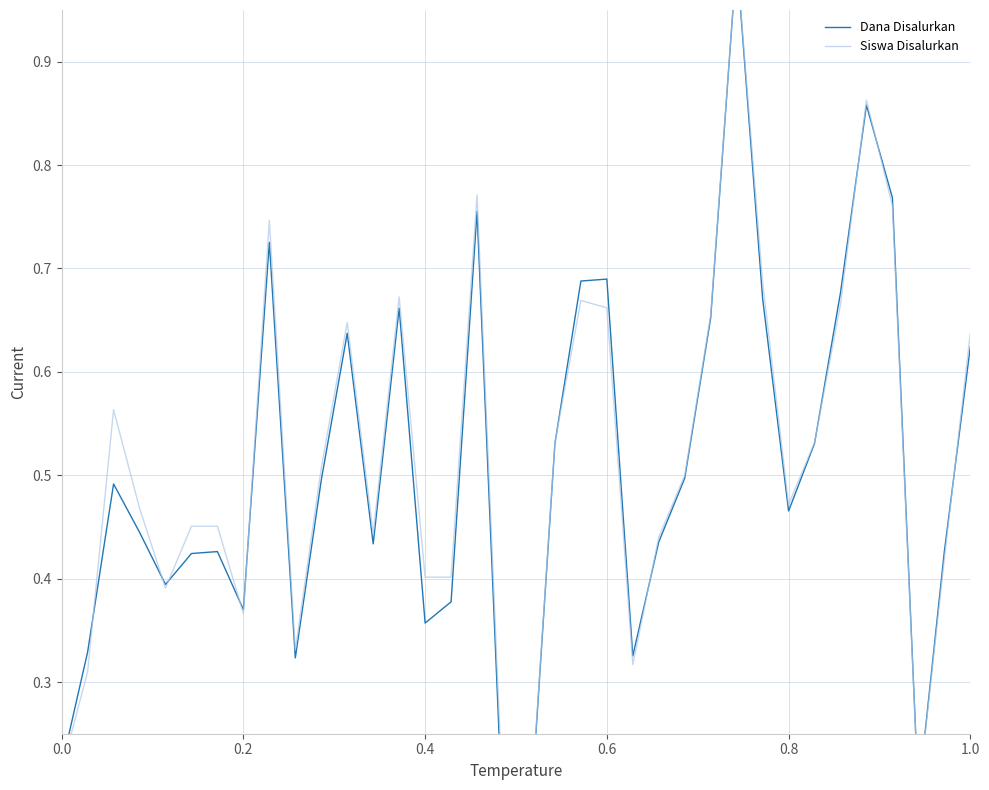

True or false: Siswa Disalurkan has a value of 0.5 at 22.

False